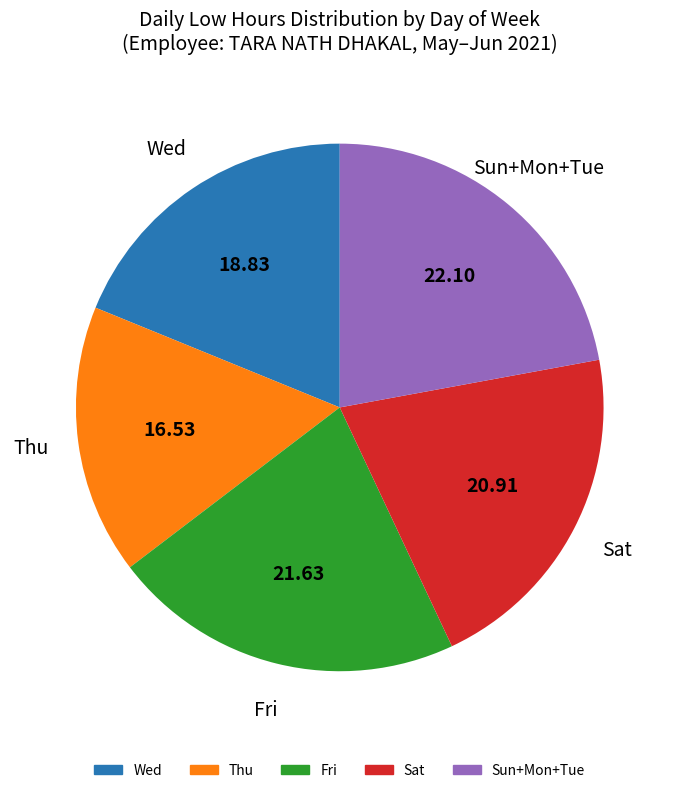

Does any single category account for the majority?

No